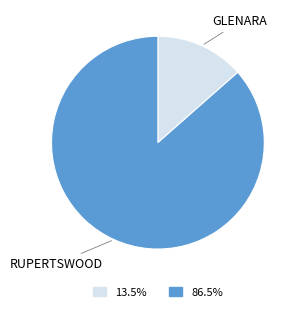

Does any single category account for the majority?

Yes